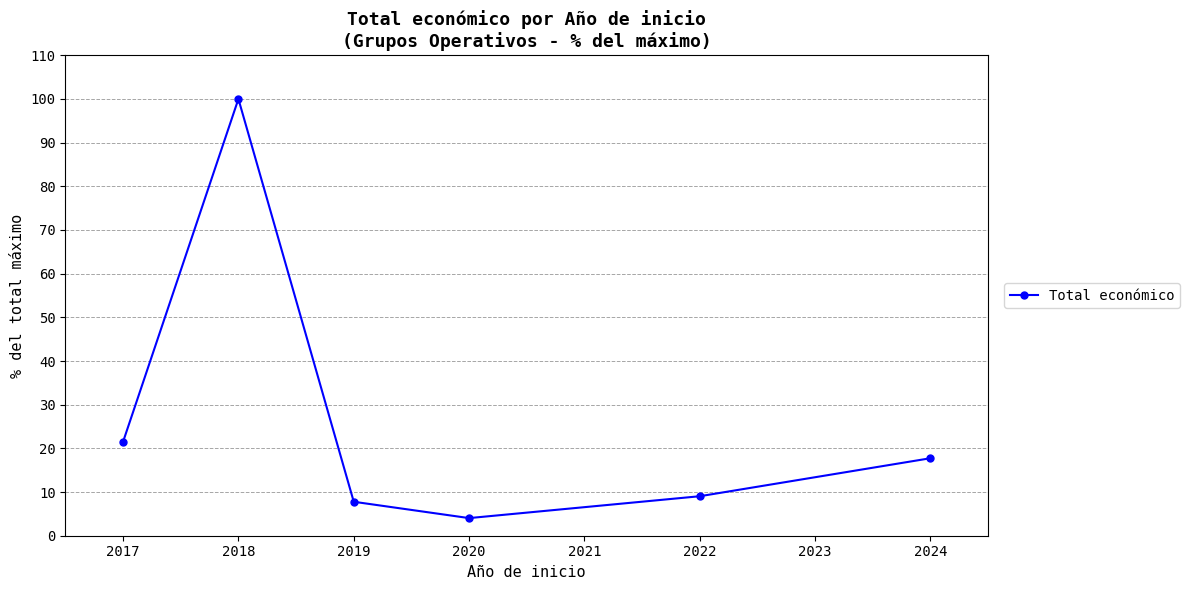

List the labels in order of value, largest first.

2018, 2017, 2024, 2022, 2019, 2020